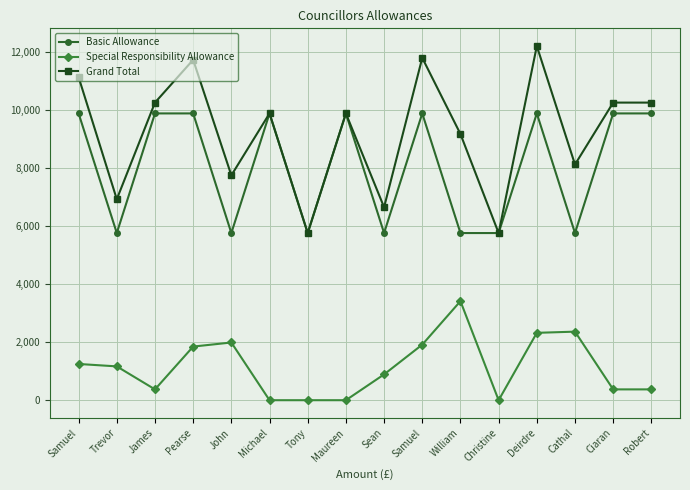

Which series has the largest total across all categories?

Grand Total